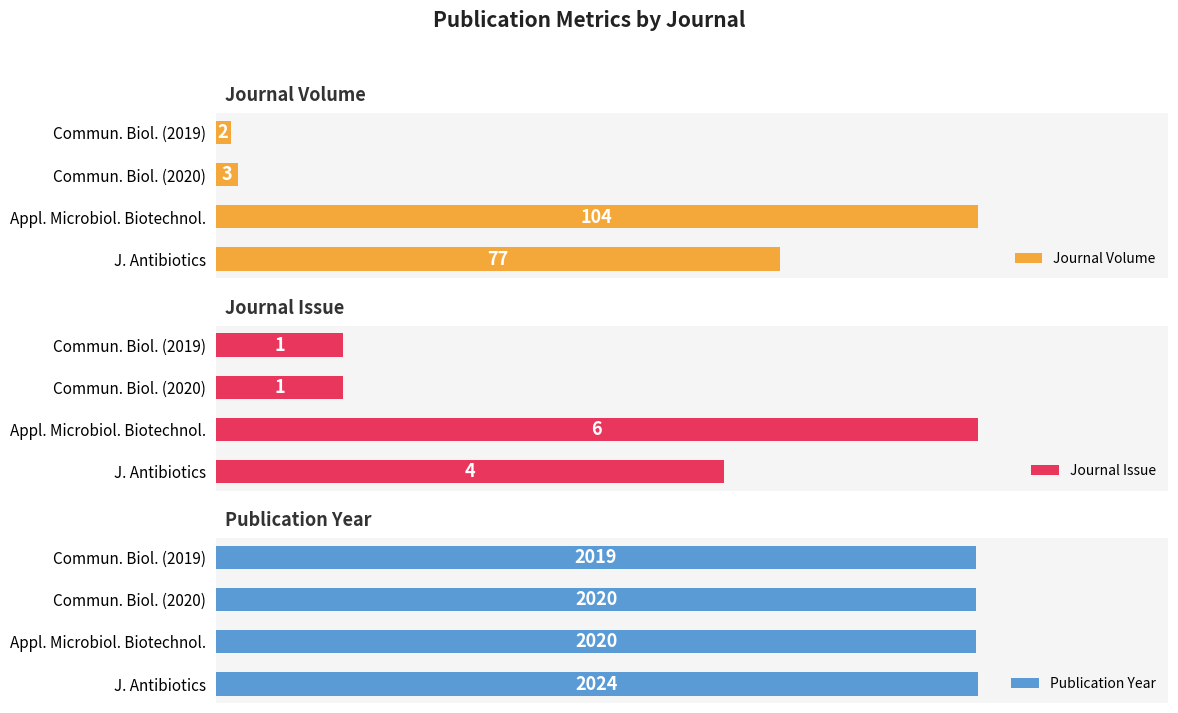

What is the sum of all Publication Year values?

8083